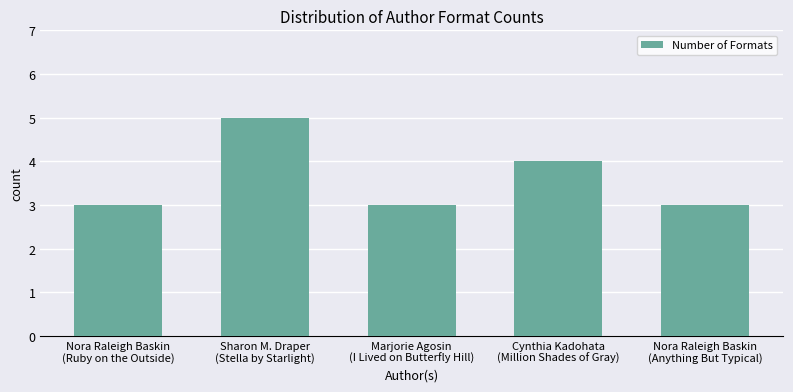

What is the label of the 5th bar from the right?

Nora Raleigh Baskin
(Ruby on the Outside)